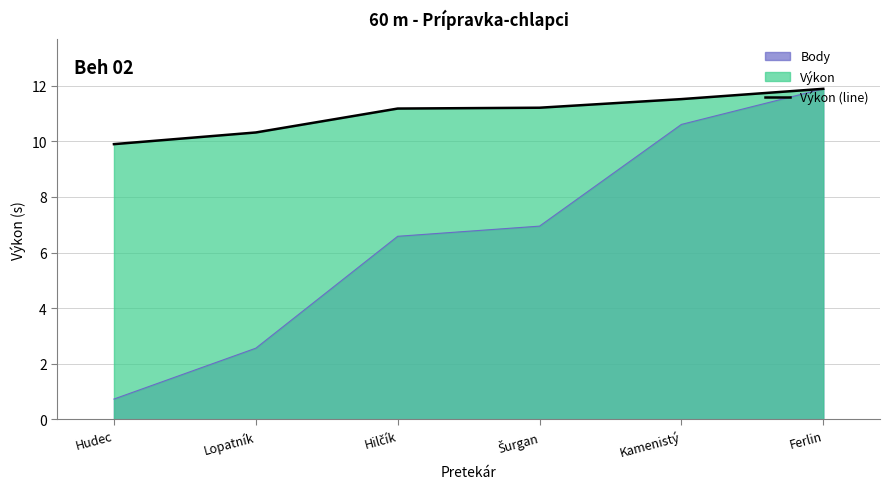

Which label corresponds to the largest value in the chart?

Ferlin